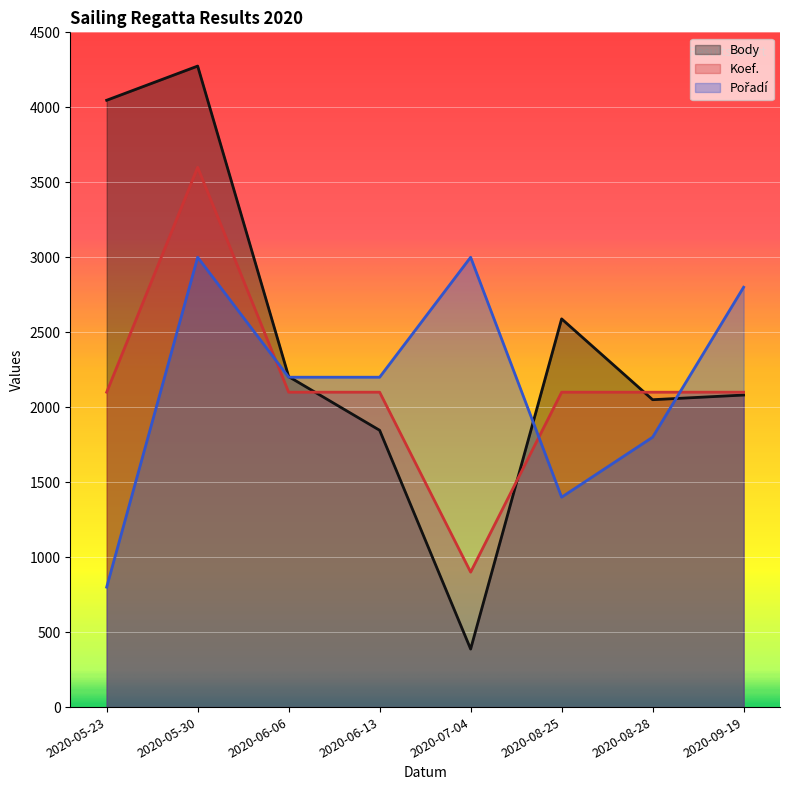

Where do Pořadí and Koef. first cross each other?

2020-05-30 and 2020-06-06